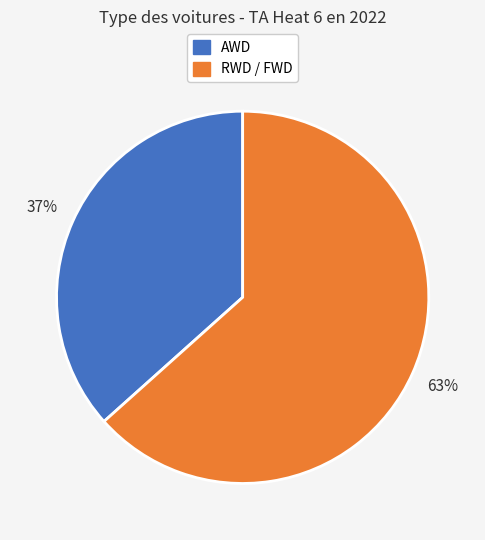

To the nearest percent, what is the average slice percentage?

50%